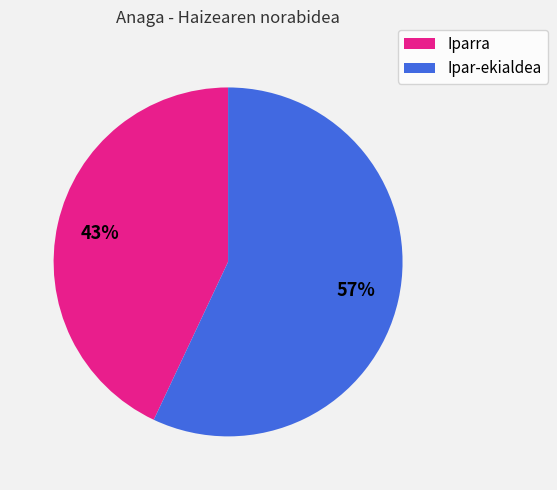

How many segments does this pie chart have?

2